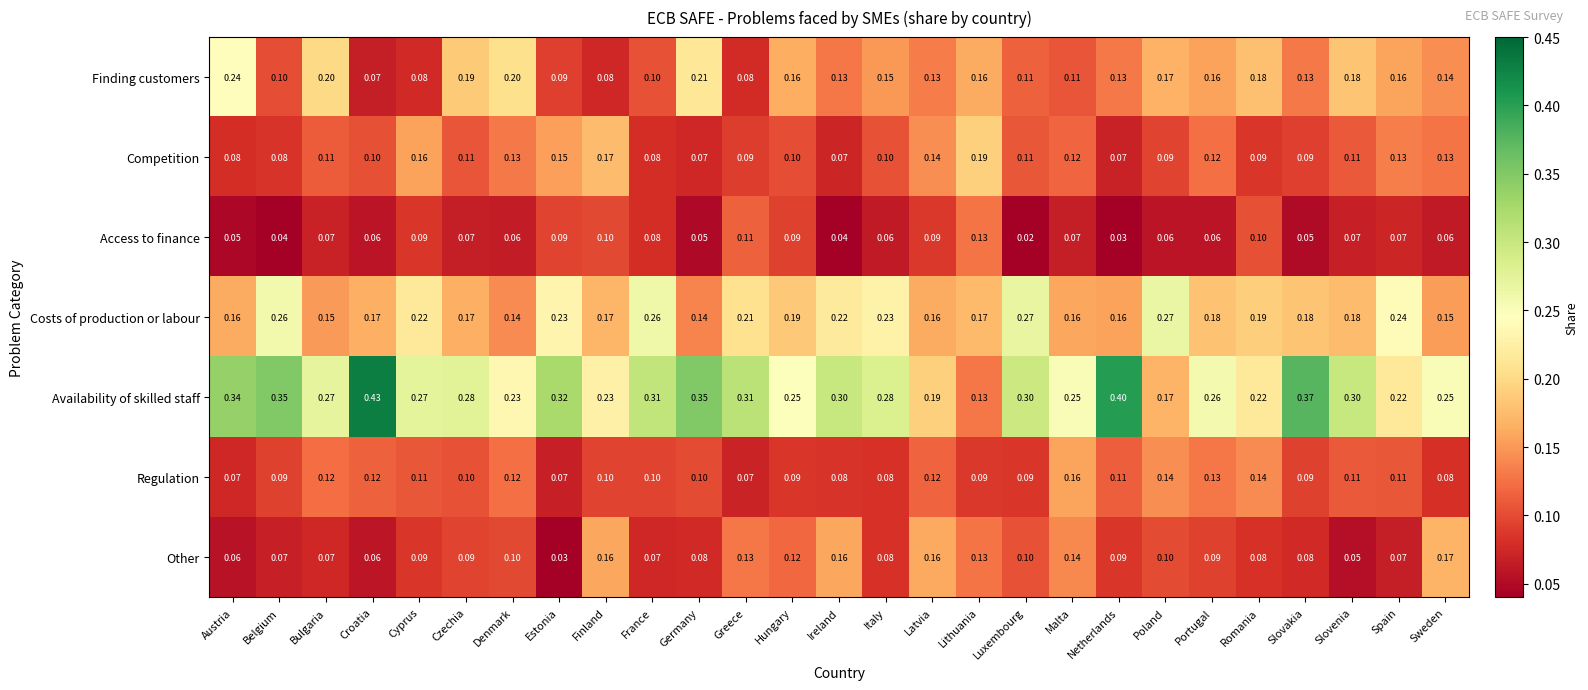

Which label corresponds to the smallest value in the chart?

Luxembourg